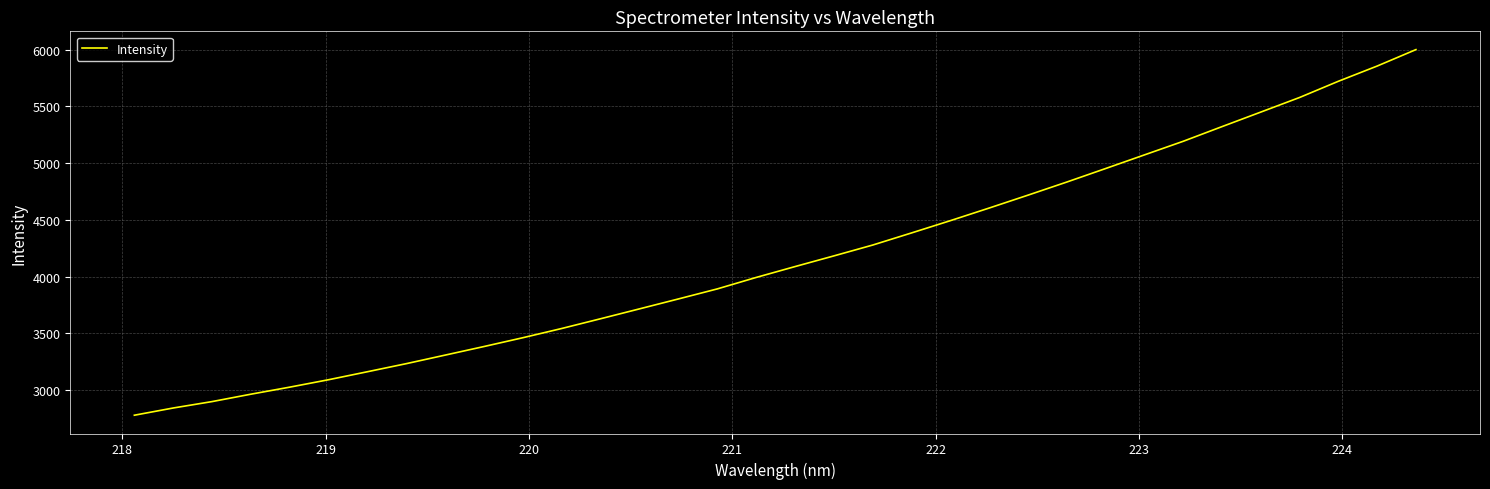

What is the sum of all values?

141455.1